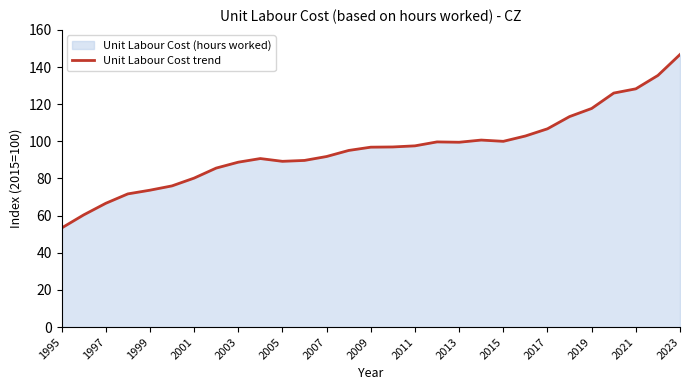

How many interior local peaks (higher than both neighbors) does the data have?

3